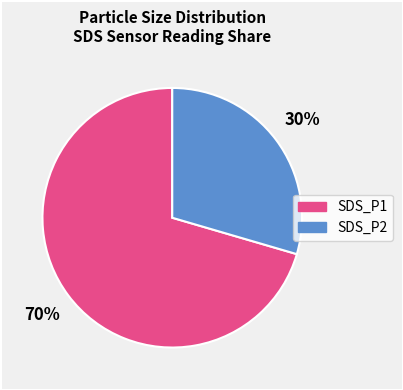

Which has a higher value, SDS_P1 or SDS_P2?

SDS_P1